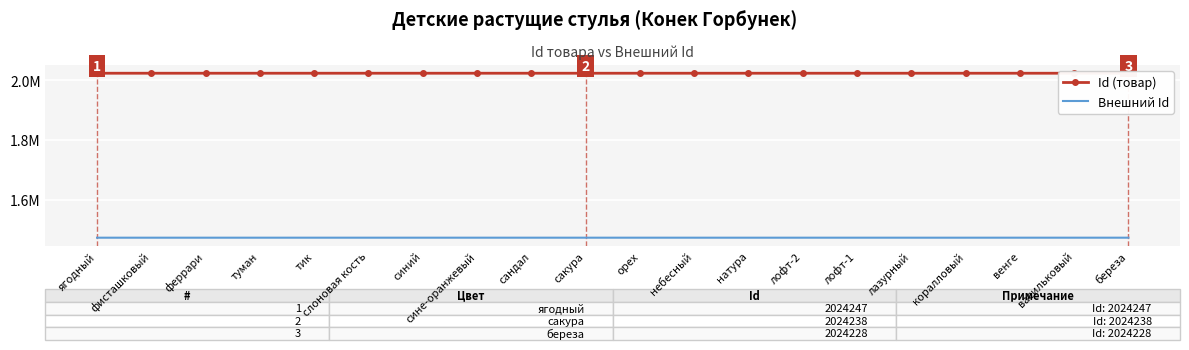

Is it true that Id (товар) equals 2024245 at феррари?

True